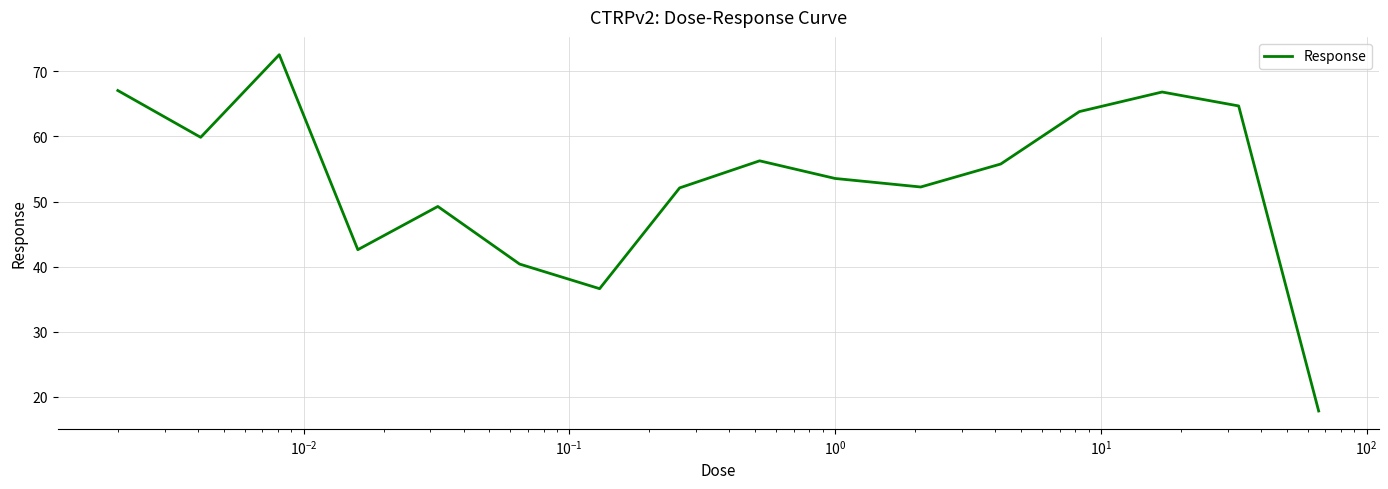

What is the greatest value displayed?

72.6